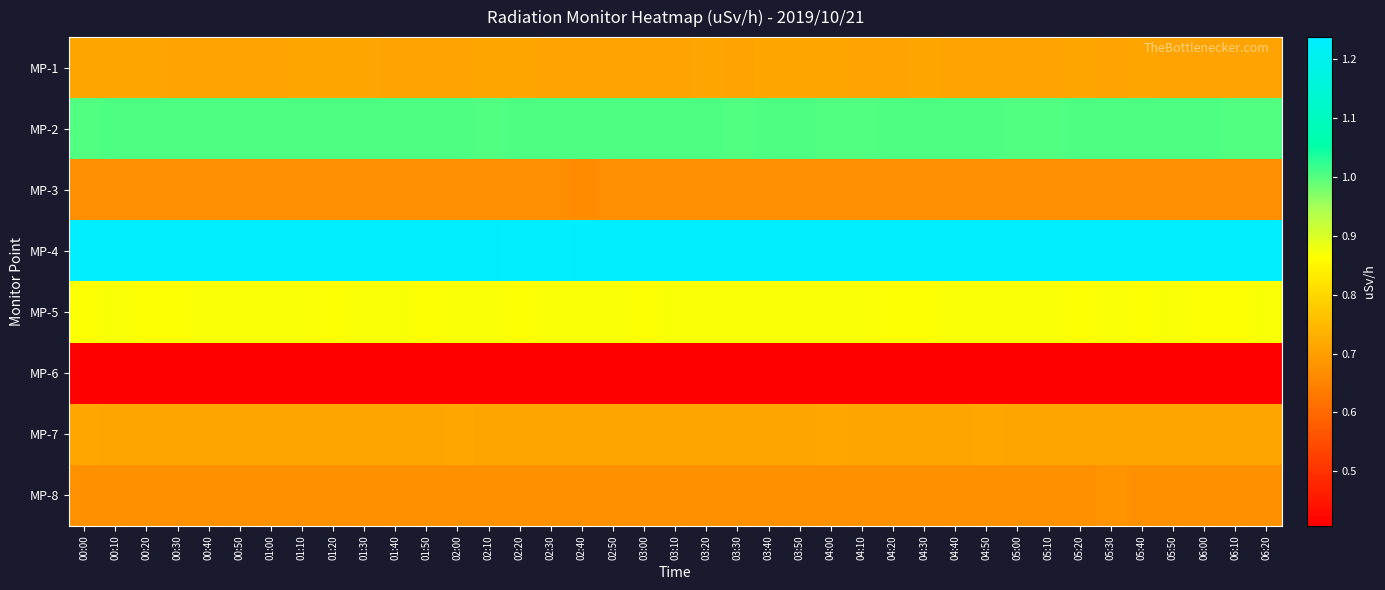

At which category is the sum across all series the highest?

03:20